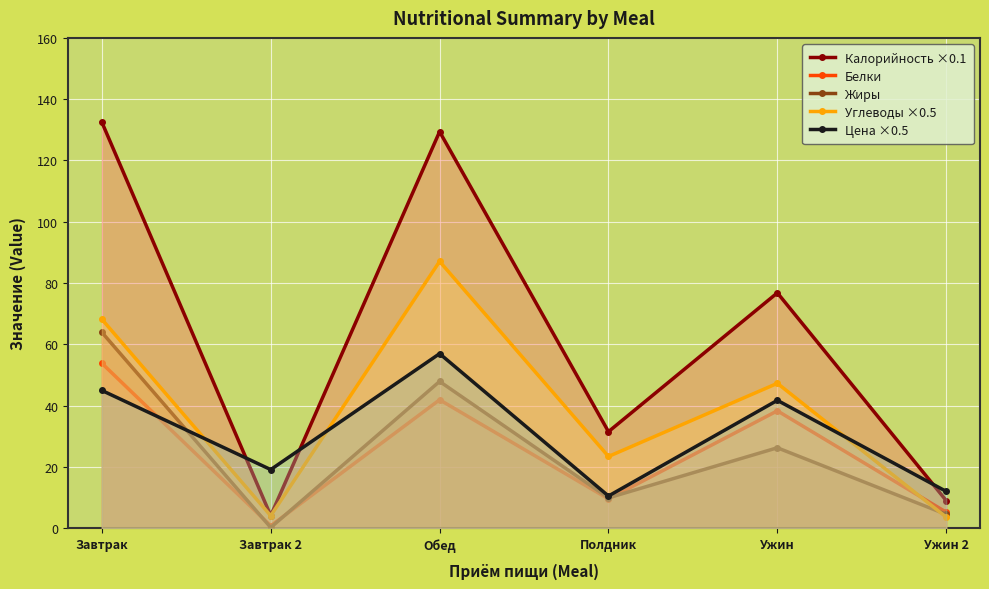

Where is the first local minimum for Калорийность ×0.1?

Завтрак 2